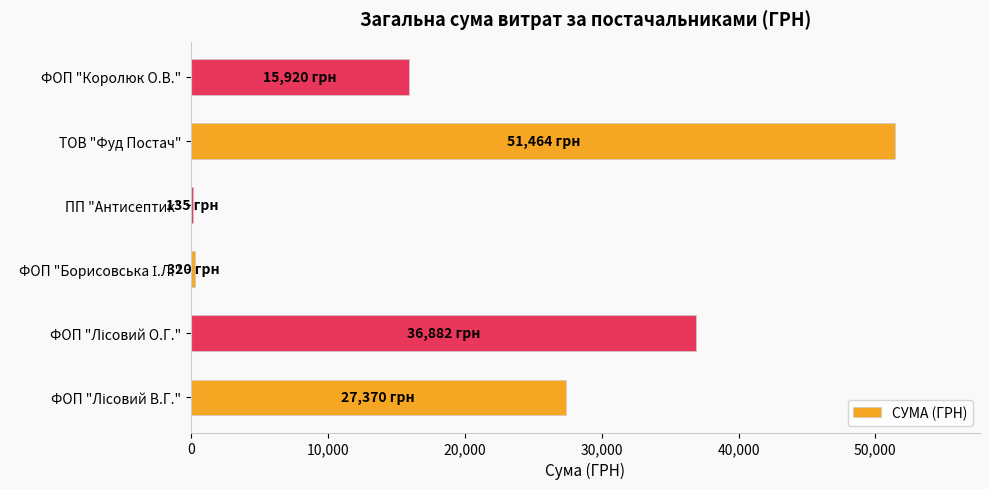

What is the sum of all values?

132091.7